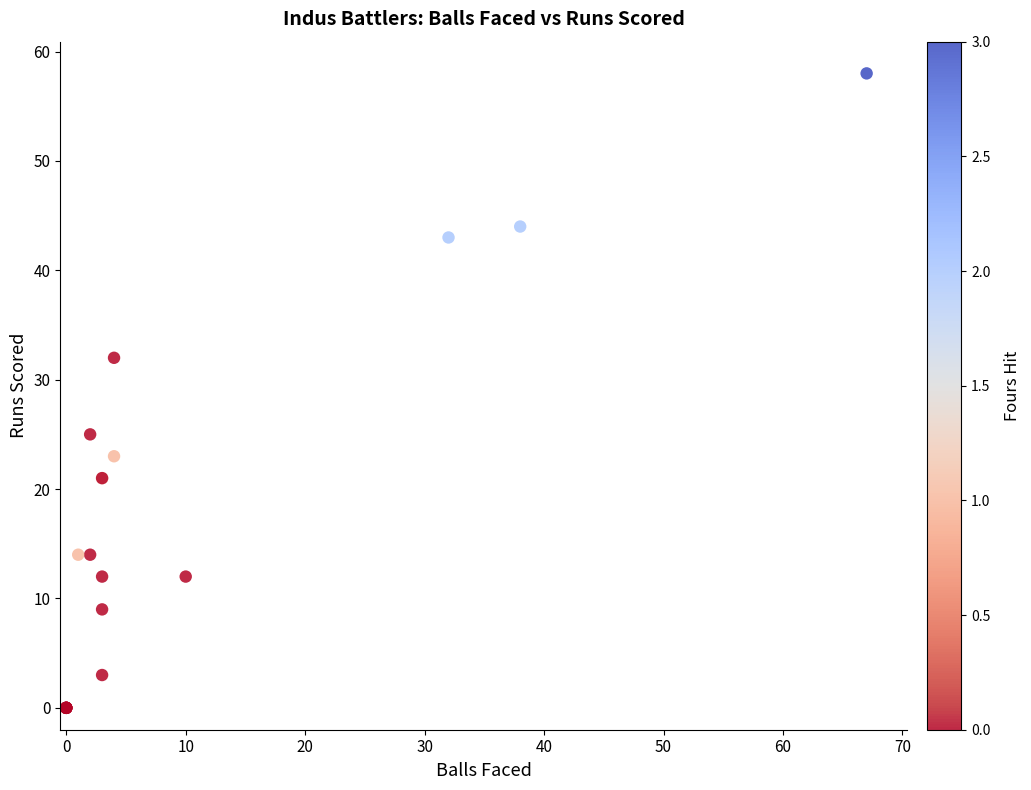

What Y value in the scatter plot is closest to 29?

32